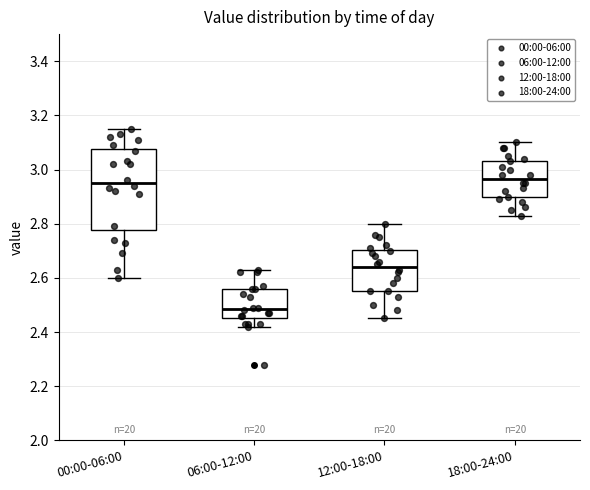

Which box's median line is the lowest?

06:00-12:00